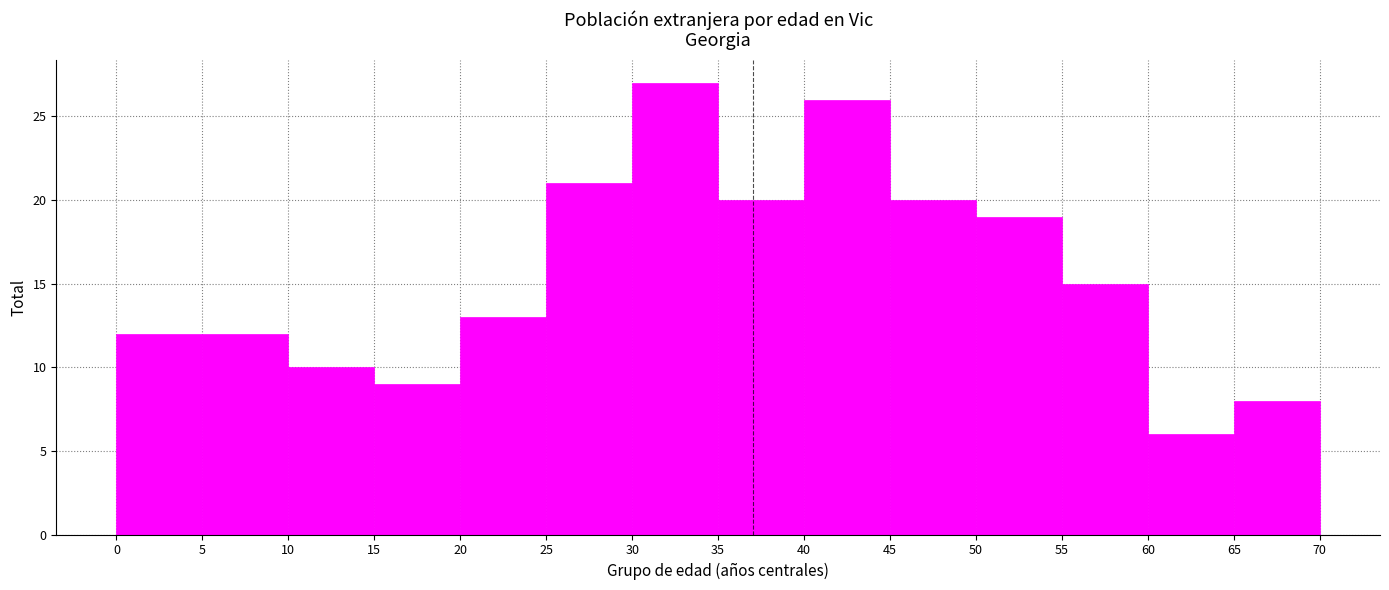

What is the height of the bar covering 25 to 30 on the x-axis? The values are not printed on the chart, so give them approximately, as read against the axis.

21